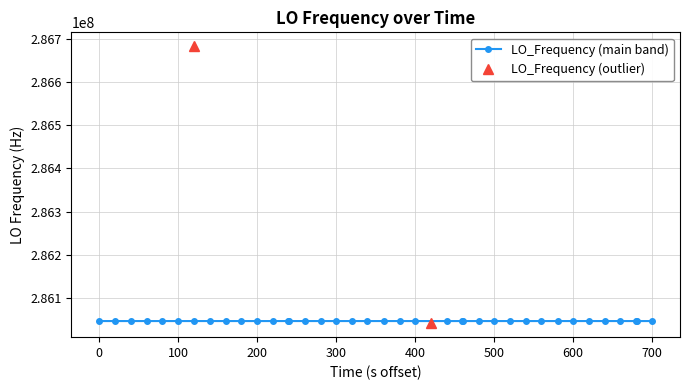

Where is the first local maximum?

3